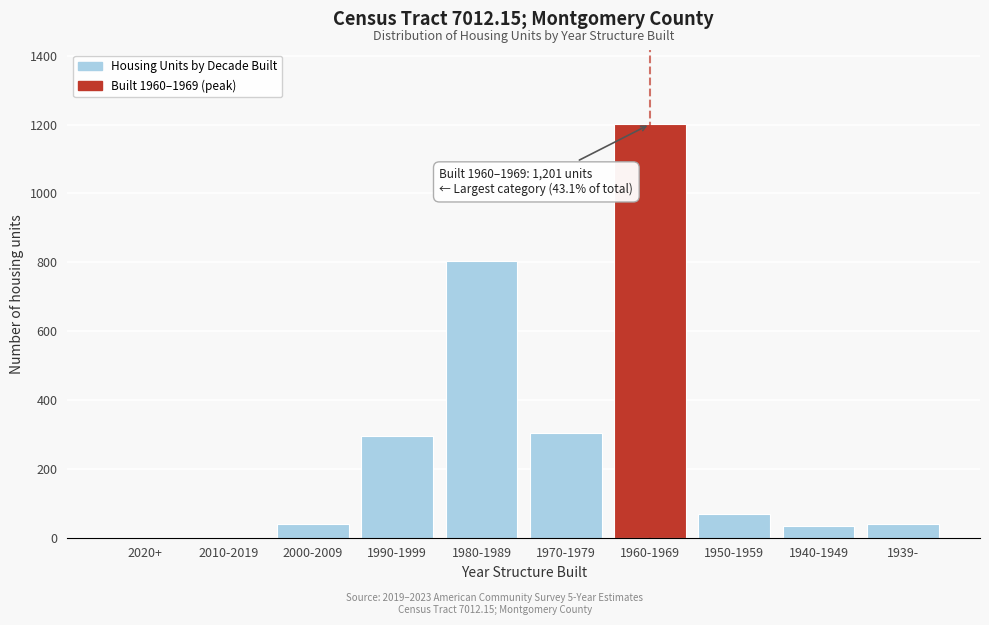

What is the maximum value shown in the chart?

1201